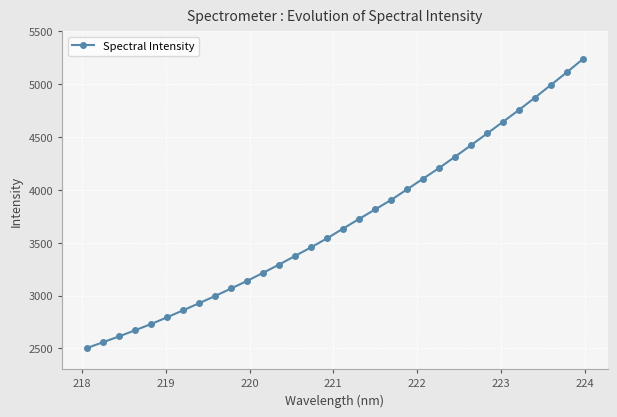

What is the value of the 4th point from the left?

2671.1